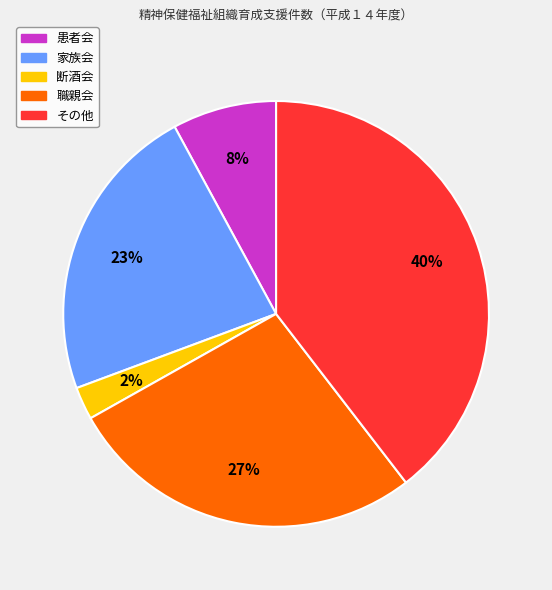

Between 家族会 and 患者会, which is larger?

家族会